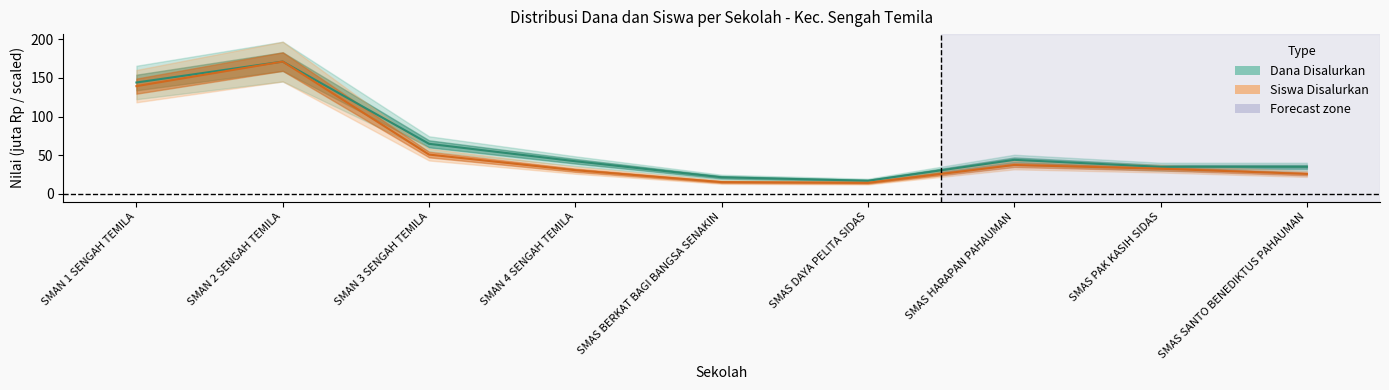

Between SMAS BERKAT BAGI BANGSA SENAKIN and SMAS DAYA PELITA SIDAS, which is larger?

SMAS BERKAT BAGI BANGSA SENAKIN